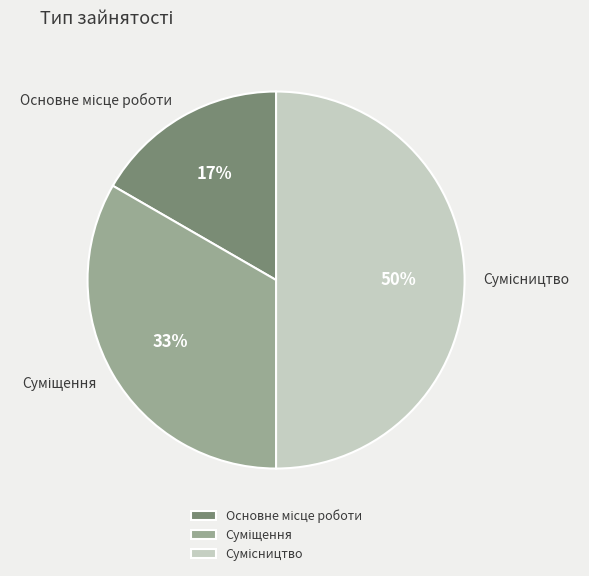

To the nearest percent, what is the average slice percentage?

33%